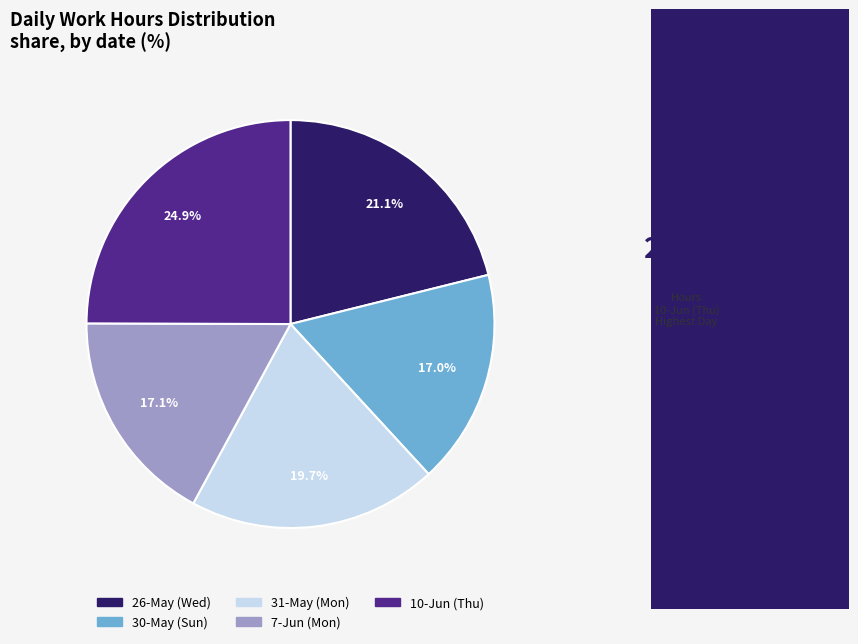

Approximately how many times larger is the value at 31-May (Mon) compared to 26-May (Wed)?

0.9